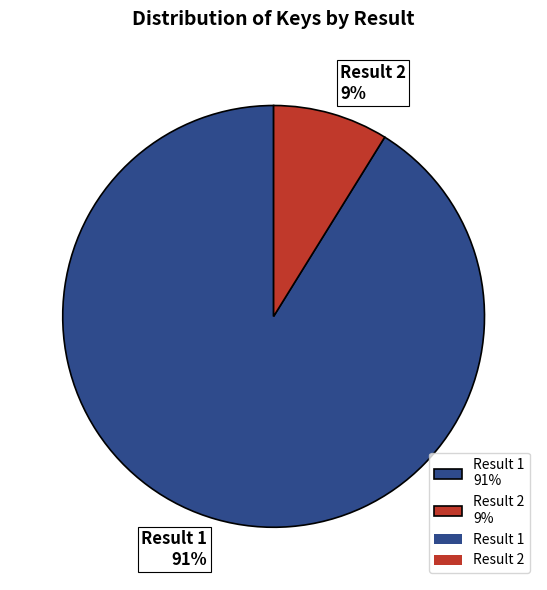

Which category accounts for the majority?

Result 1 91%